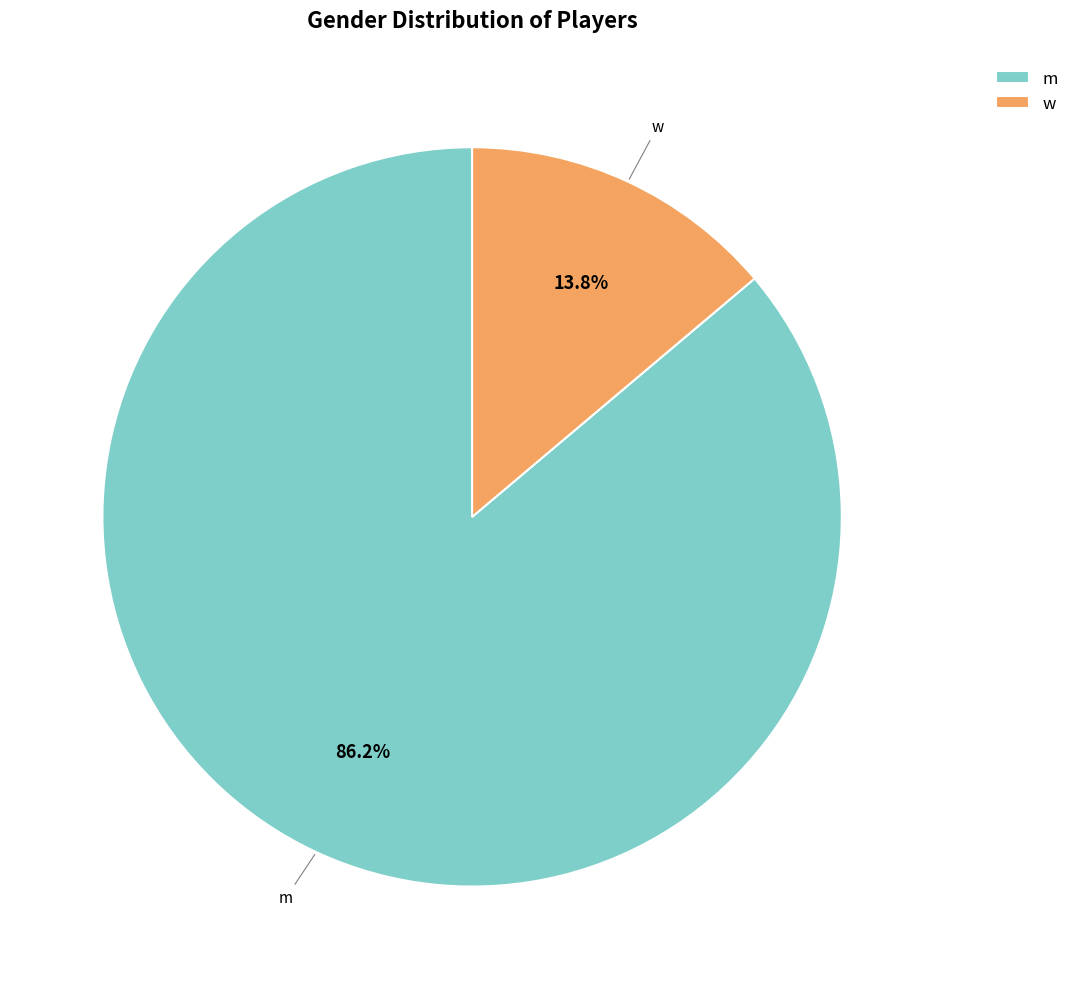

What is the smallest slice in the pie chart?

w